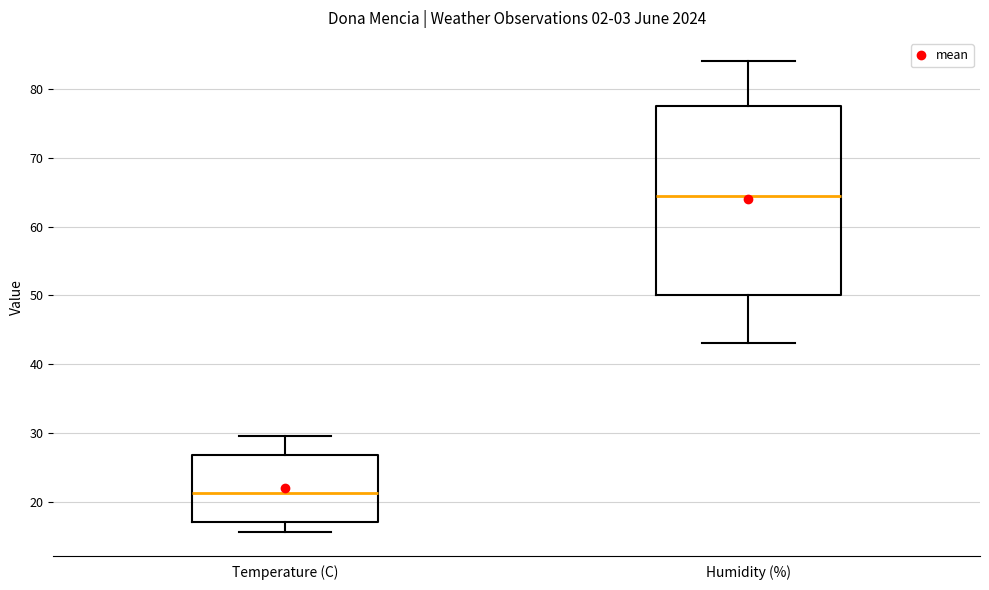

Which box has the lowest median line?

Temperature (C)